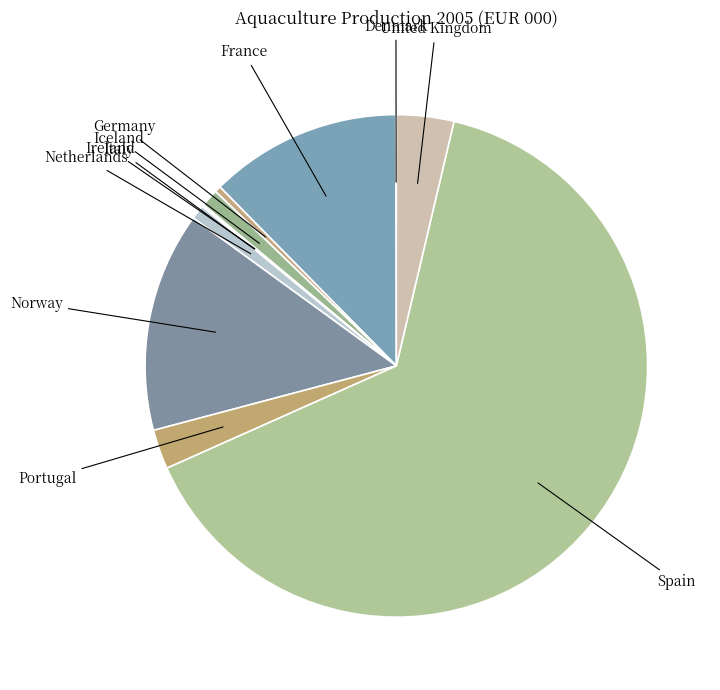

Does Netherlands account for over 50% of the chart?

No